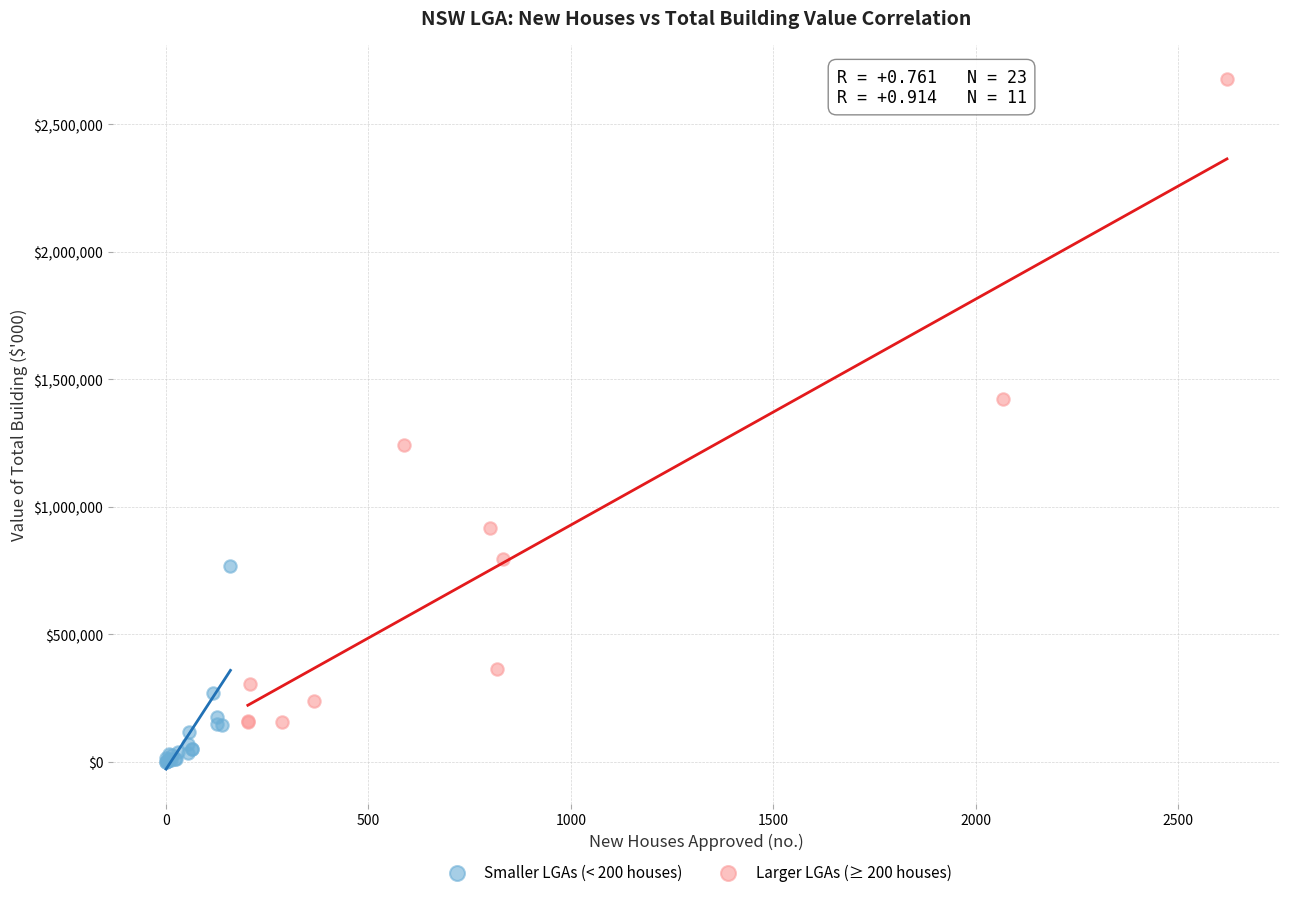

Which series reaches the minimum Y coordinate?

Smaller LGAs (< 200 houses)